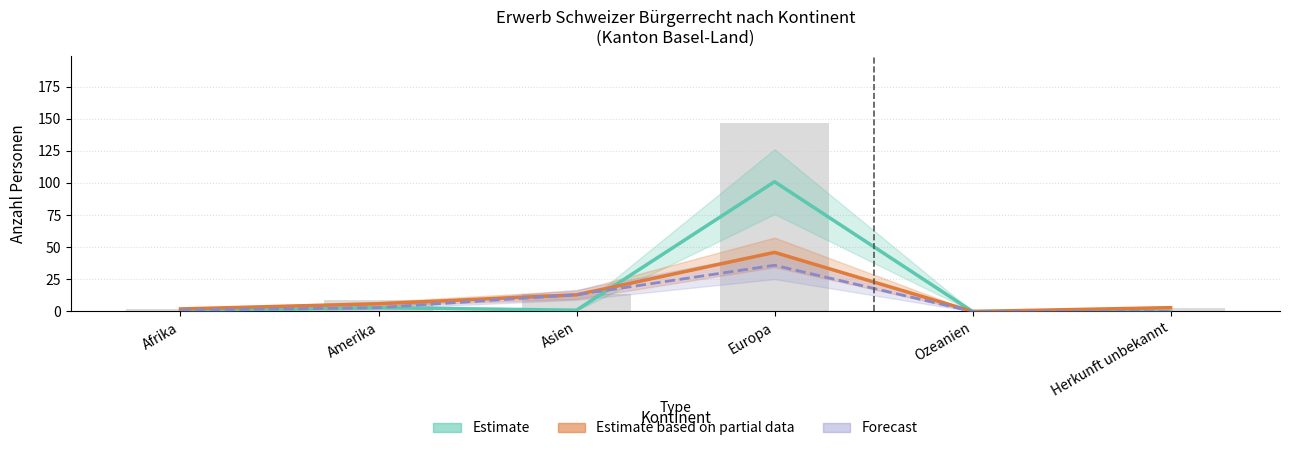

The chart shows a value of 9 at Amerika. True or false?

True